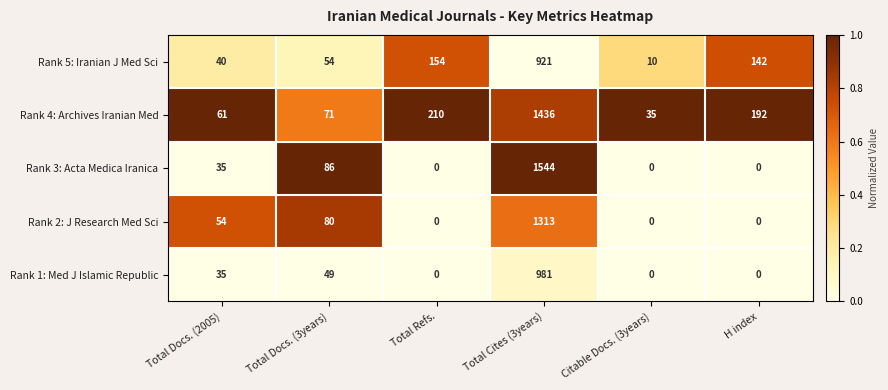

What is the average value of the Rank 2: J Research Med Sci series?

241